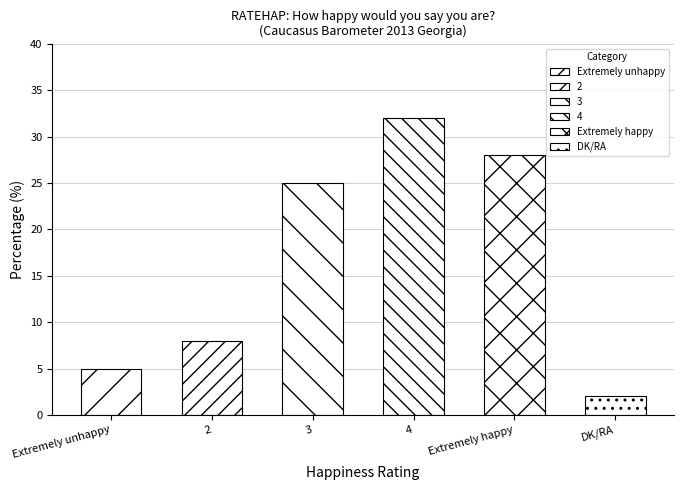

How many categories are shown in the chart?

6